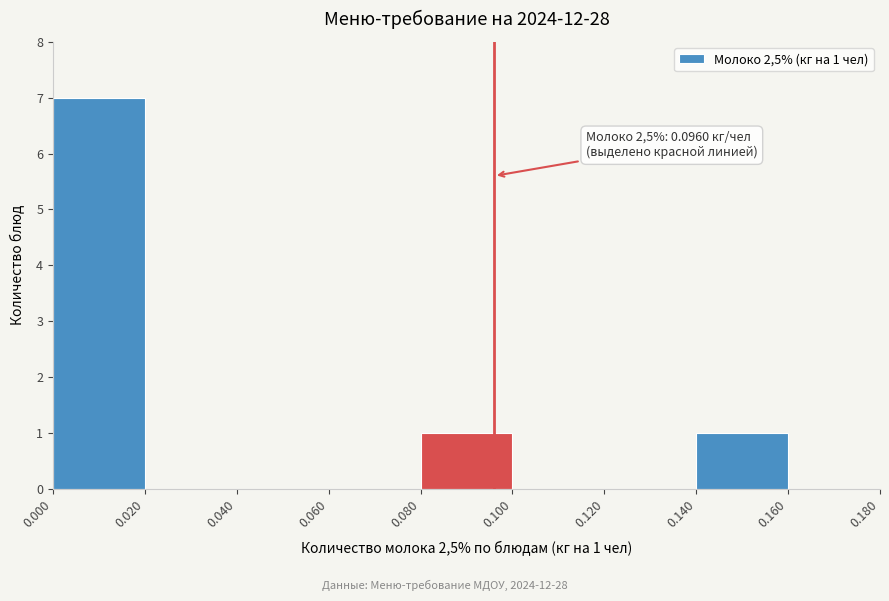

Over which range of the x-axis is the bar tallest?

0.000 to 0.020